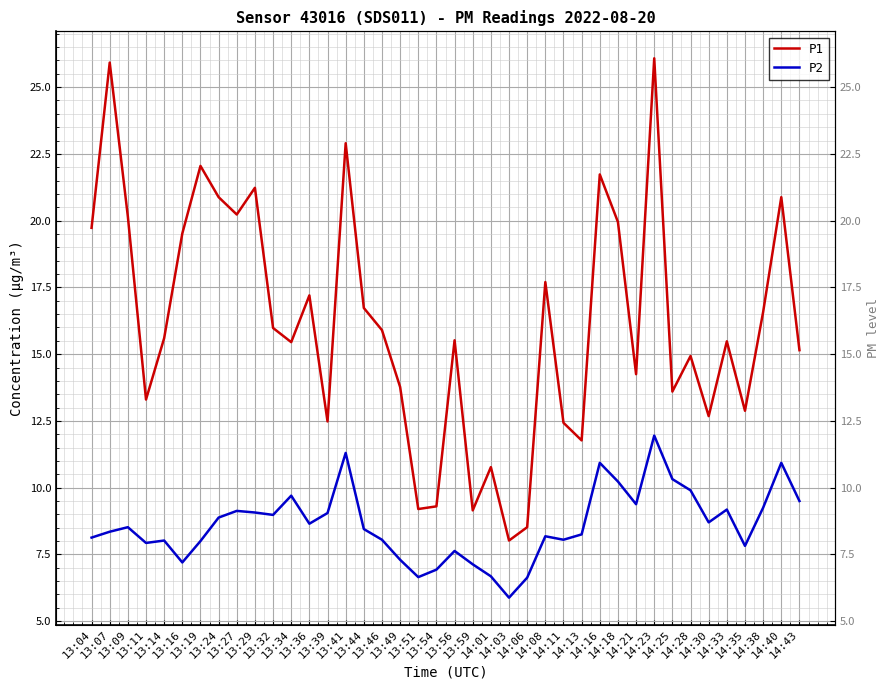

Reading left to right, transcribe all the data shown in this chart.

P1: 13:04=19.7	13:07=25.9	13:09=20.1	13:11=13.3	13:14=15.6	13:16=19.5	13:19=22.1	13:24=20.9	13:27=20.2	13:29=21.2	13:32=16.0	13:34=15.4	13:36=17.2	13:39=12.5	13:41=22.9	13:44=16.7	13:46=15.9	13:49=13.8	13:51=9.2	13:54=9.3	13:56=15.5	13:59=9.2	14:01=10.8	14:03=8.0	14:06=8.5	14:08=17.7	14:11=12.4	14:13=11.8	14:16=21.7	14:18=19.9	14:21=14.2	14:23=26.1	14:25=13.6	14:28=14.9	14:30=12.7	14:33=15.5	14:35=12.9	14:38=16.6	14:40=20.9	14:43=15.2
P2: 13:04=8.1	13:07=8.3	13:09=8.5	13:11=7.9	13:14=8.0	13:16=7.2	13:19=8.0	13:24=8.9	13:27=9.1	13:29=9.1	13:32=9.0	13:34=9.7	13:36=8.7	13:39=9.1	13:41=11.3	13:44=8.4	13:46=8.1	13:49=7.3	13:51=6.7	13:54=6.9	13:56=7.6	13:59=7.1	14:01=6.7	14:03=5.9	14:06=6.6	14:08=8.2	14:11=8.1	14:13=8.2	14:16=10.9	14:18=10.2	14:21=9.4	14:23=11.9	14:25=10.3	14:28=9.9	14:30=8.7	14:33=9.2	14:35=7.8	14:38=9.2	14:40=10.9	14:43=9.5